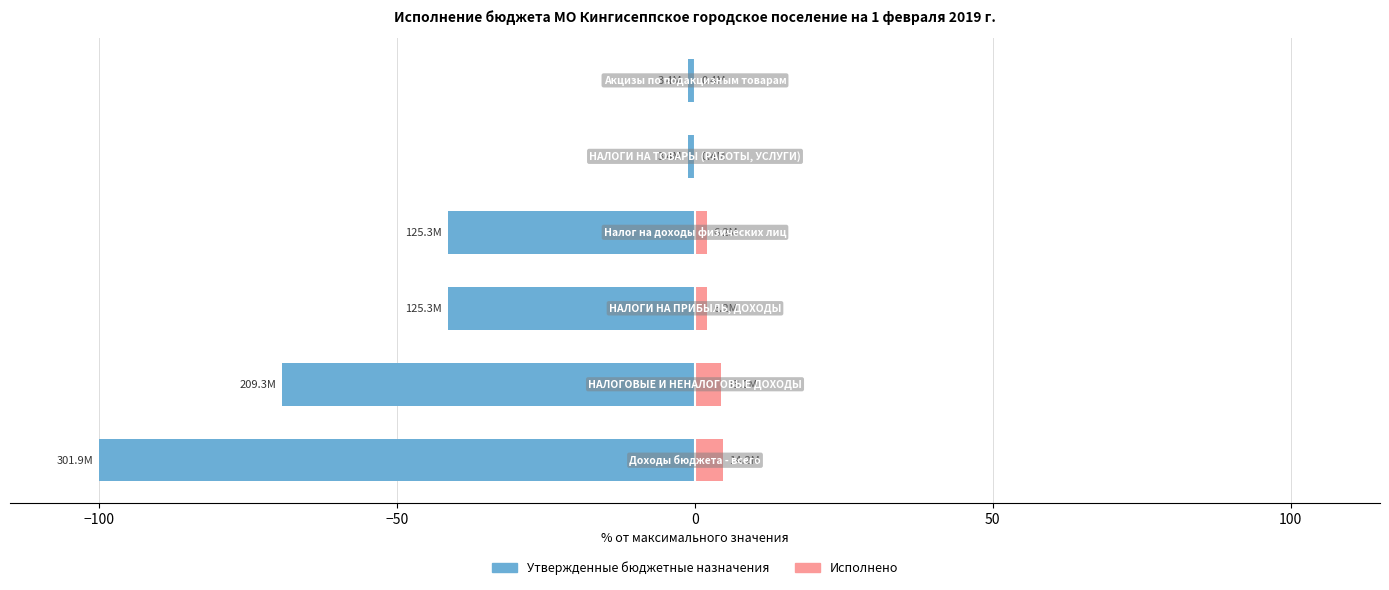

The value of Утвержденные бюджетные назначения at 50 is -1.9. True or false?

False